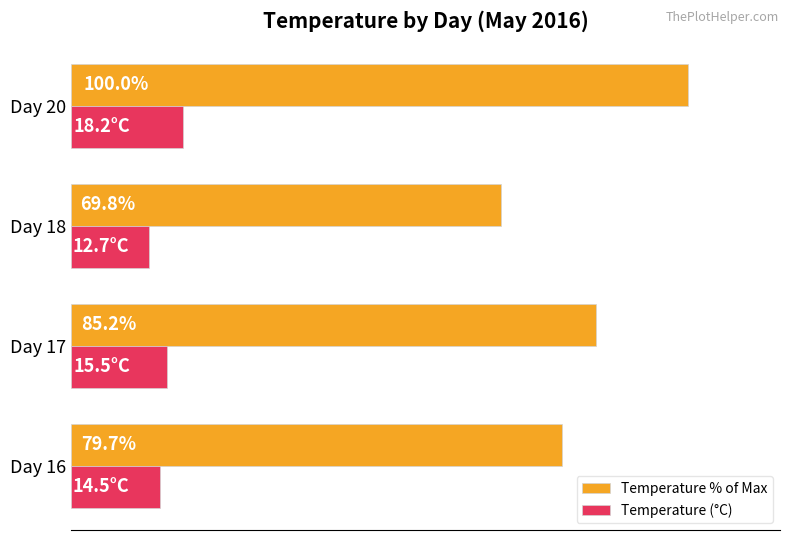

Which category has the lowest value in the Temperature % of Max series?

Day 18